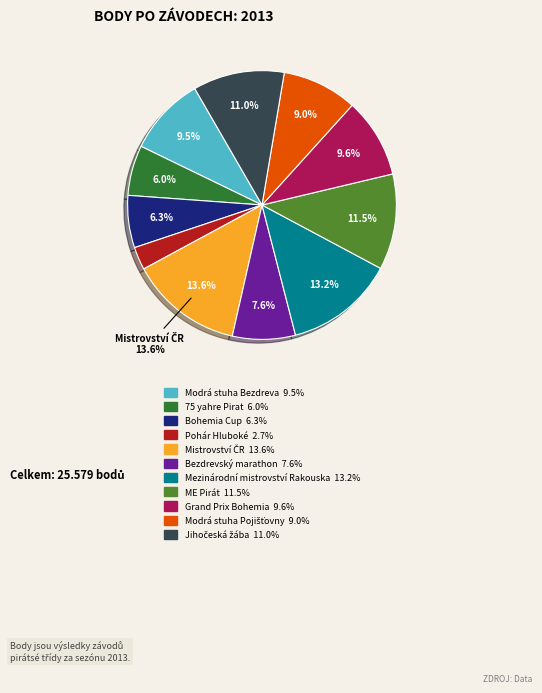

Do Pohár Hluboké and Bohemia Cup together represent more than half of the pie?

No